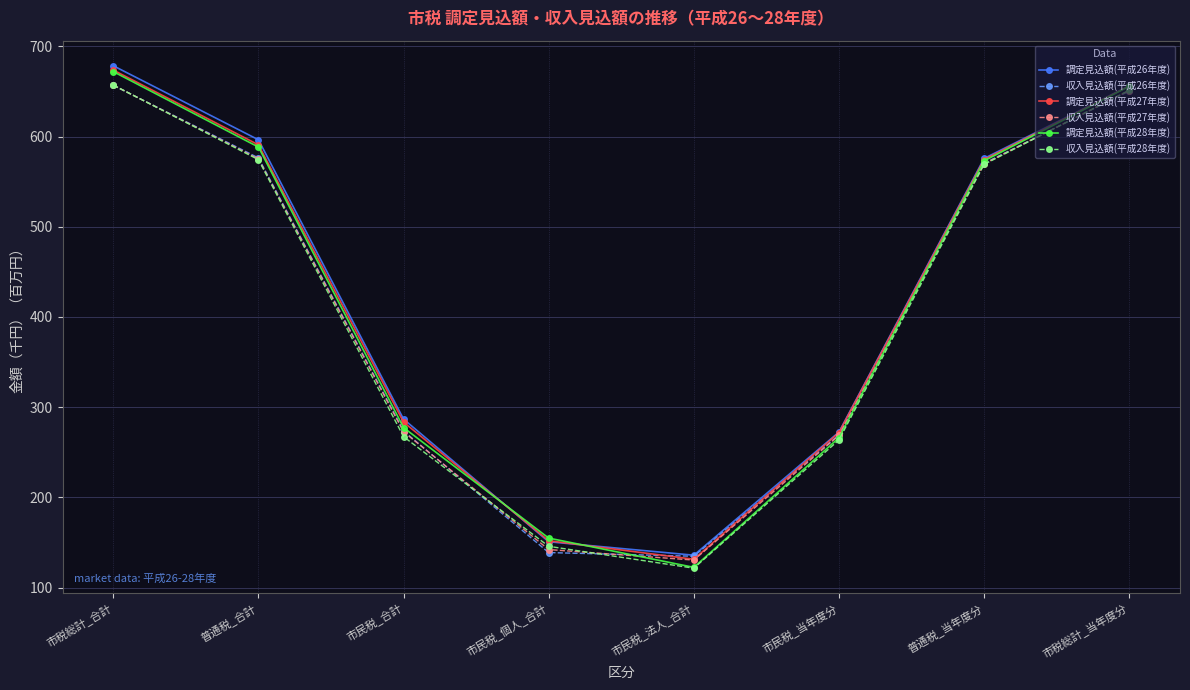

Which series changed the most between 普通税_合計 and 市税総計_当年度分?

収入見込額(平成28年度)